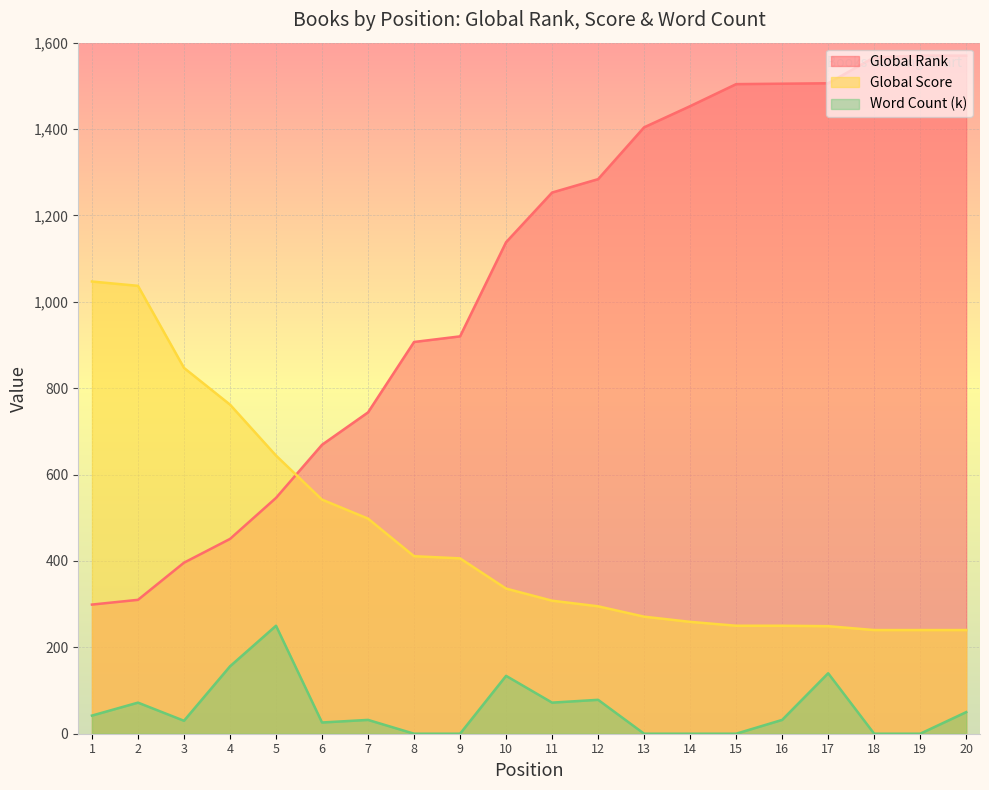

What is the spread (max minus min) of values at 1?

1005.0